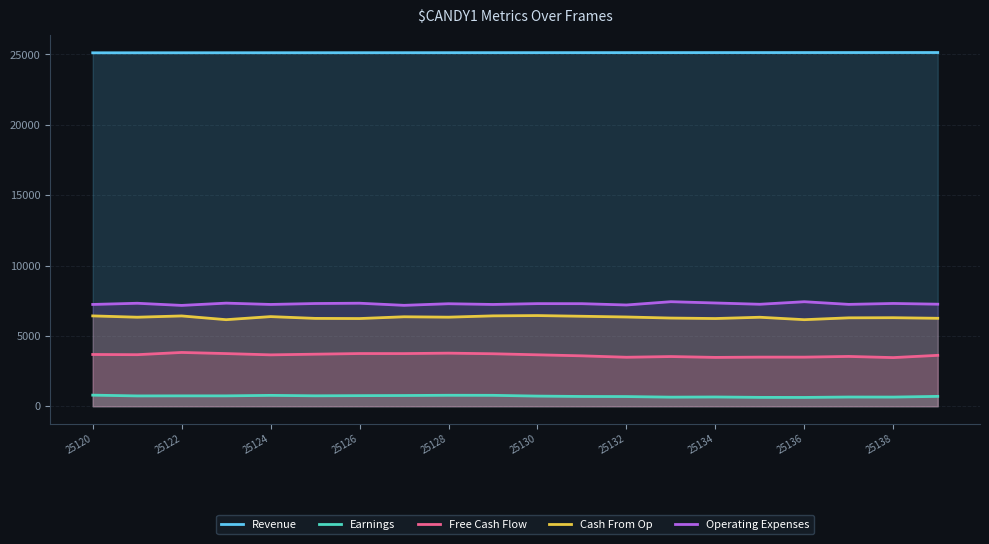

What is the smallest value displayed?

628